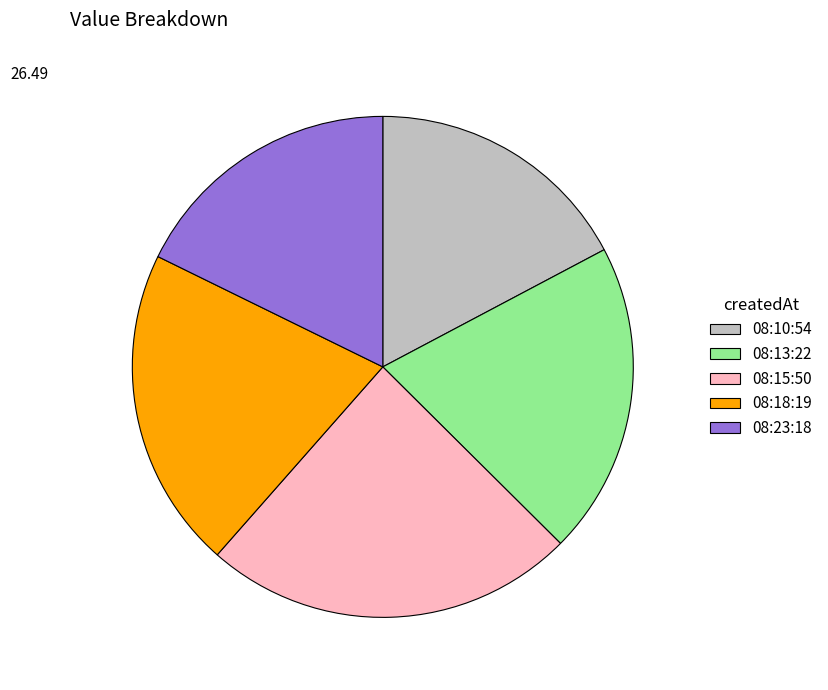

Is there any slice that represents more than half of the pie?

No